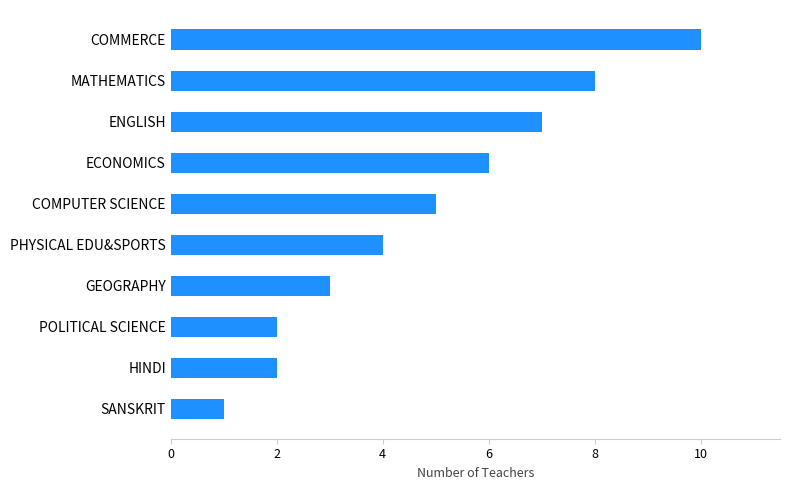

What is the difference between the values at COMMERCE and ENGLISH?

3